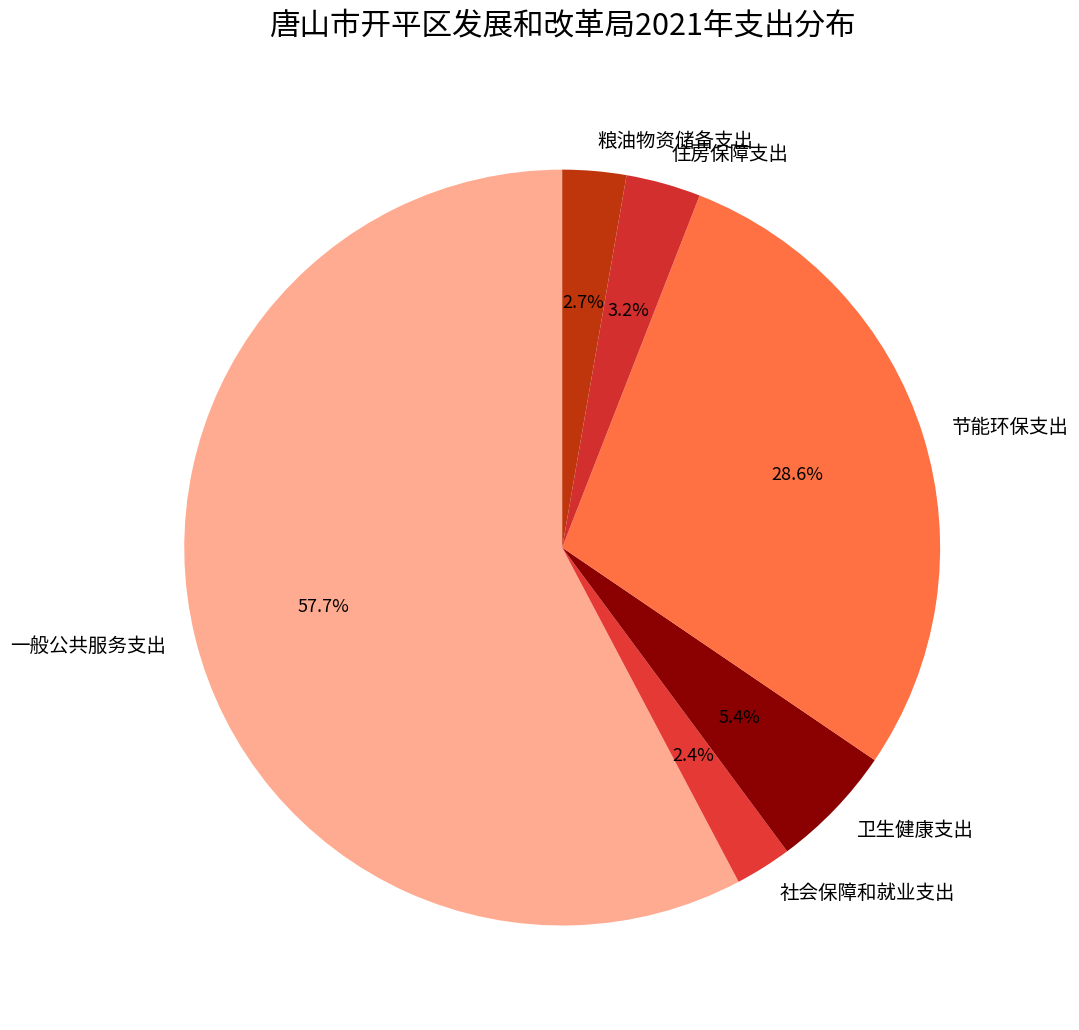

To the nearest percent, what is the combined percentage of 粮油物资储备支出 and 住房保障支出?

6%